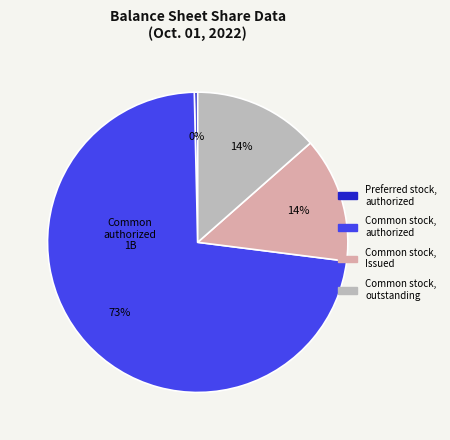

Does any single category account for the majority?

Yes